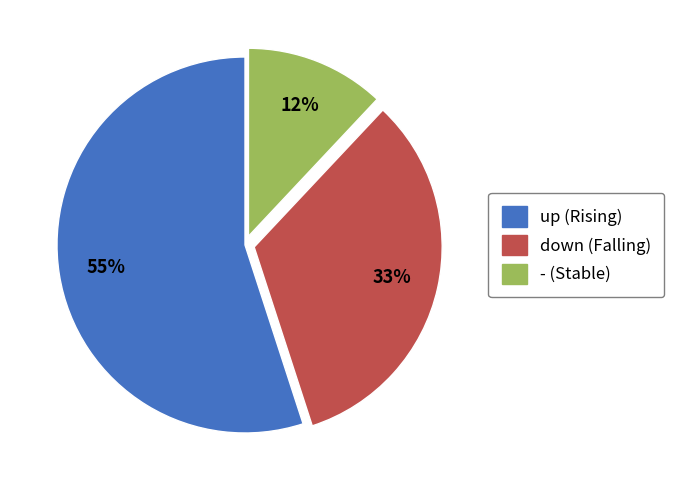

Which has a higher value, up or -?

up